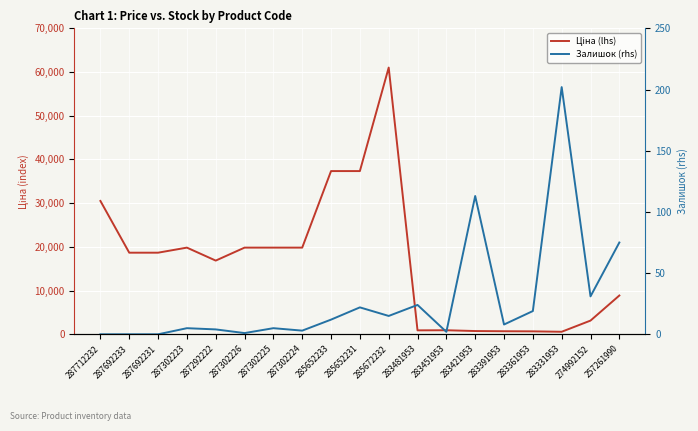

What is the minimum value for Ціна (lhs)?

580.5